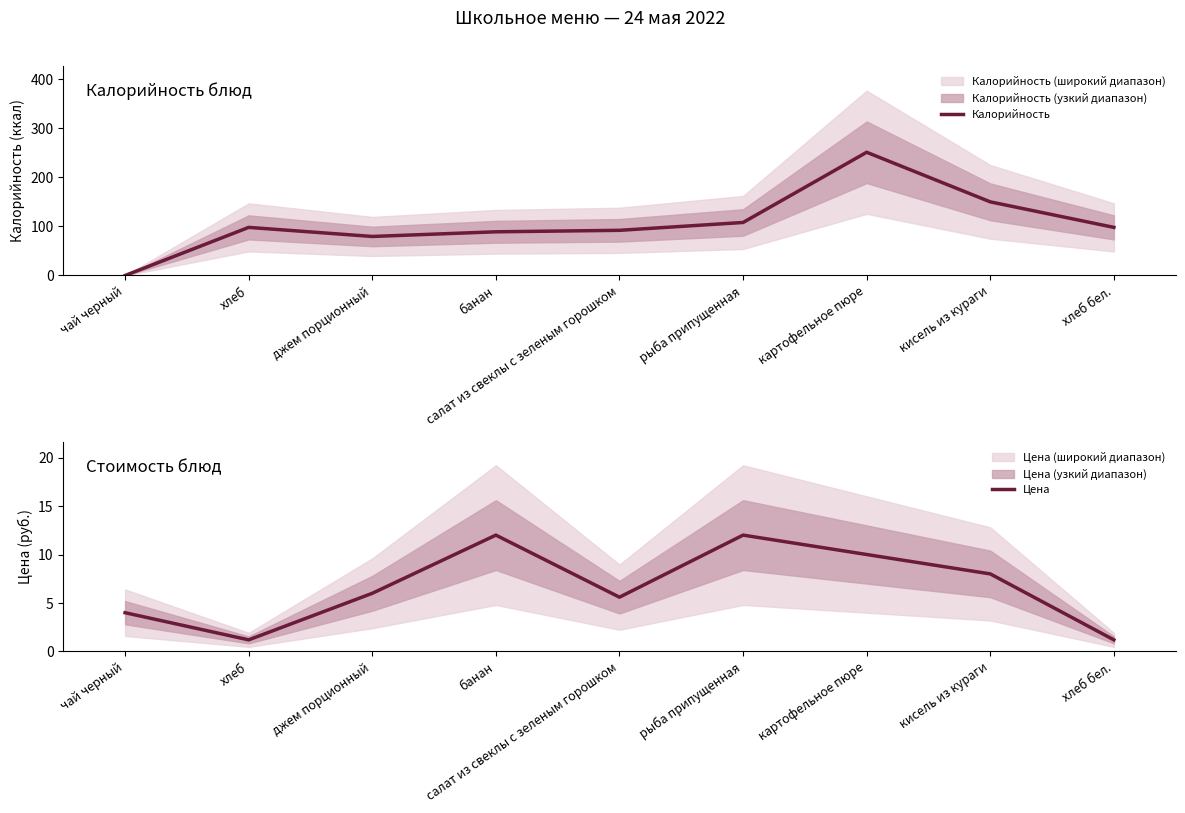

What is the difference between the Цена values at джем порционный and картофельное пюре?

4.0